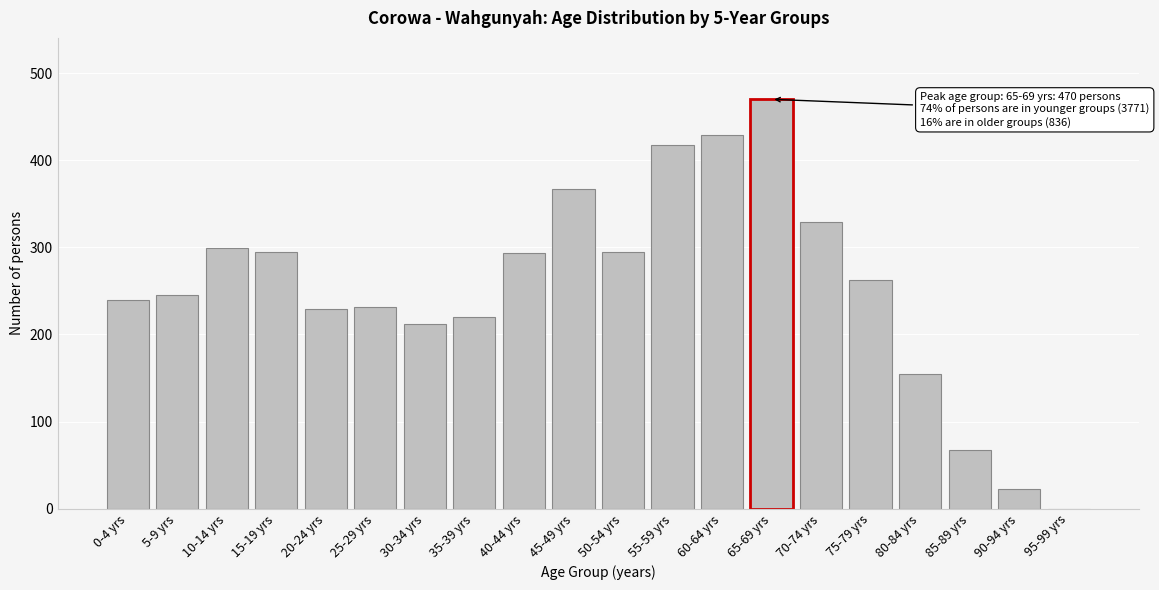

What is the approximate value at 75-79 yrs?

263